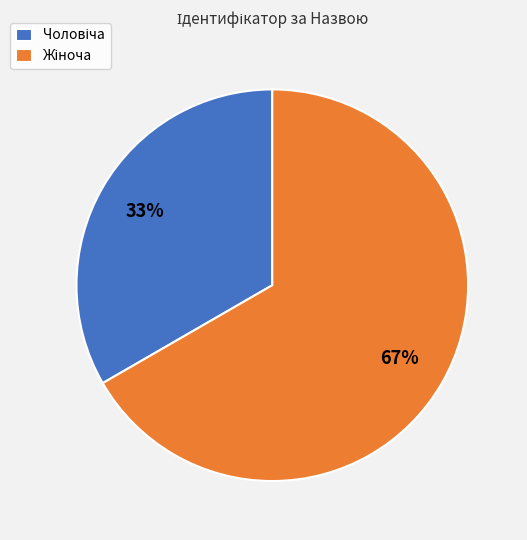

Is there a majority slice in this chart?

Yes